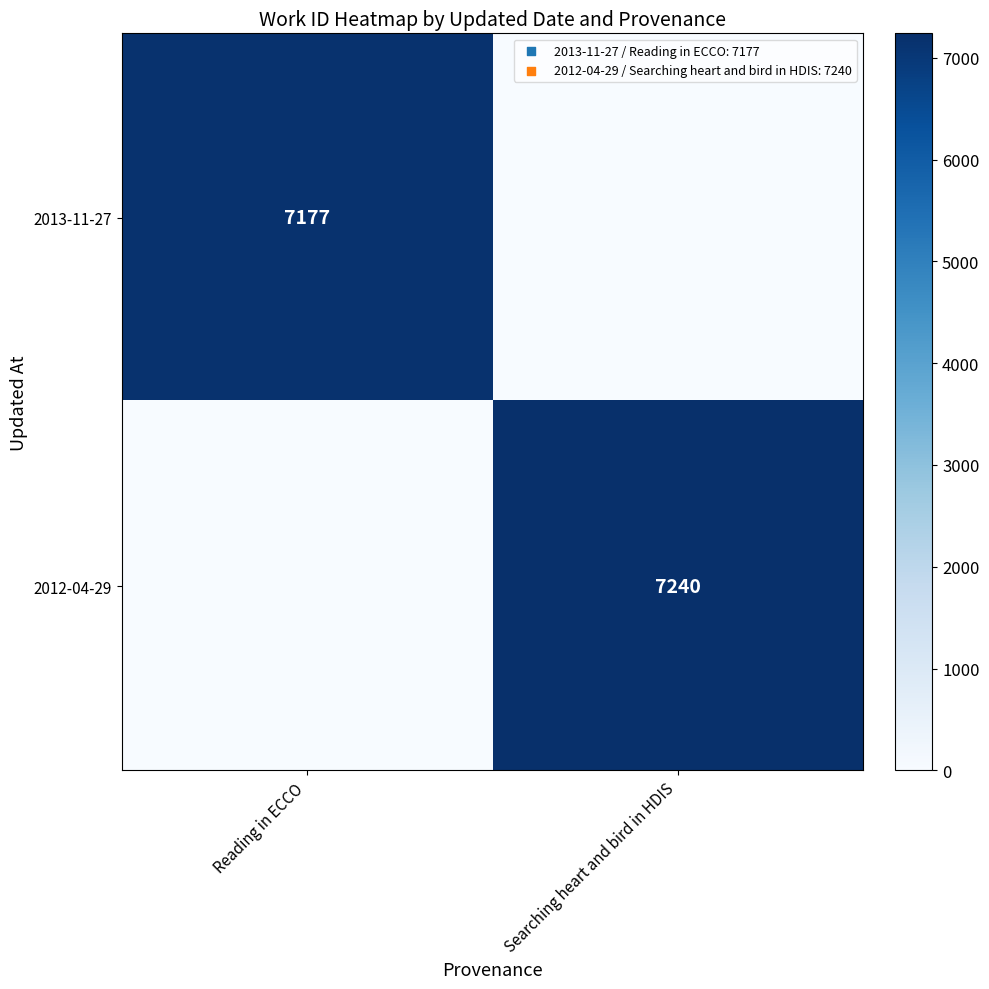

The 2012-04-29 series shows 4152 at Searching heart and bird in HDIS. True or false?

False